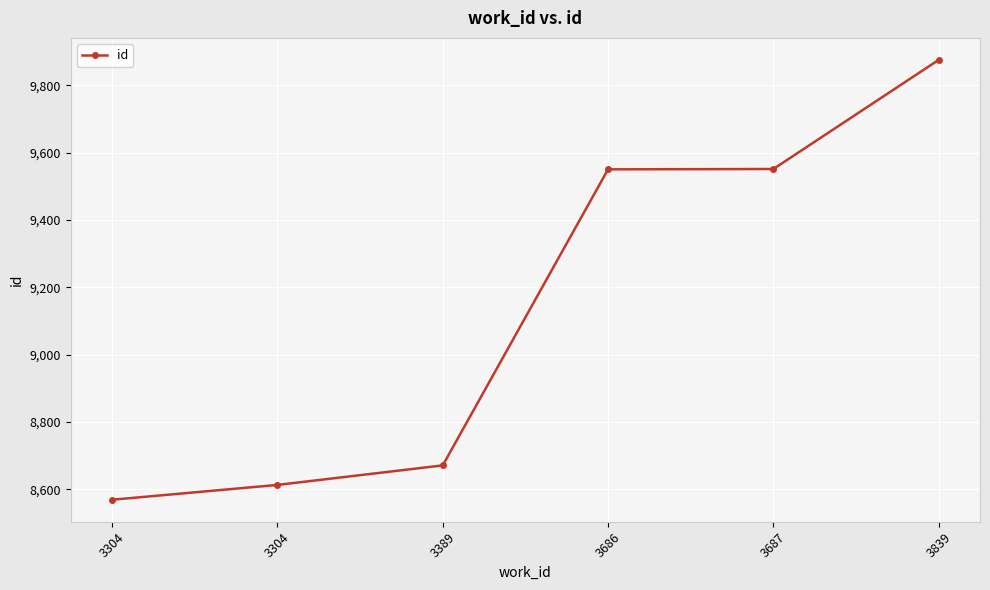

Is this an area chart (filled region under the line)?

No